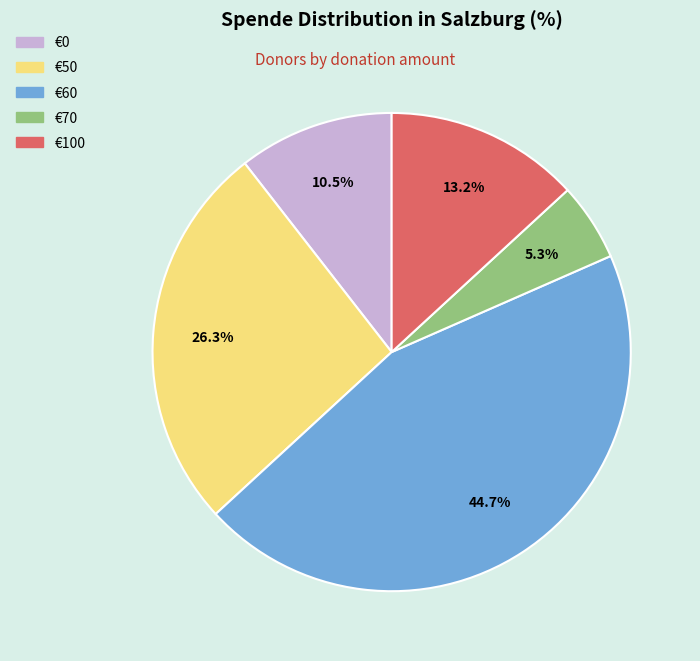

Is there a majority slice in this chart?

No